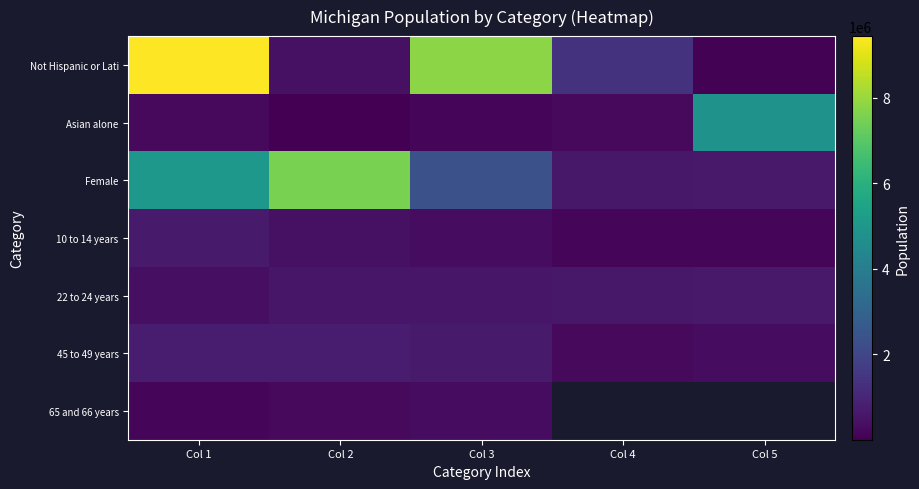

Between Col 1 and Col 4, which series saw the biggest shift?

Not Hispanic or Lati